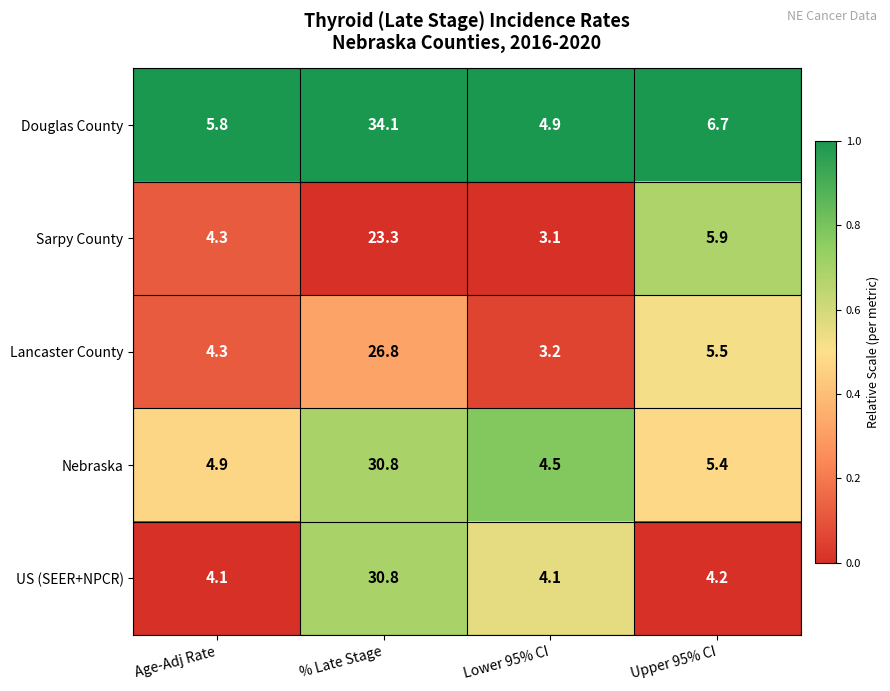

What is the sum of the Sarpy County values at Upper 95% CI and Age-Adj Rate?

10.2